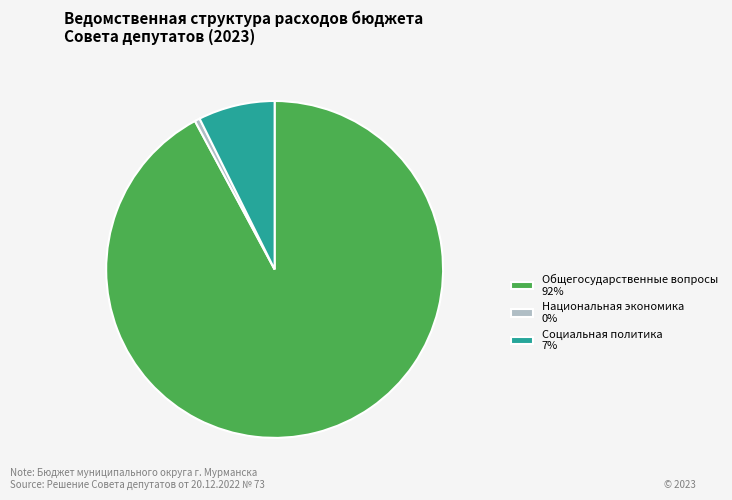

Combined, do Общегосударственные вопросы 92% and Социальная политика 7% account for over 50%?

Yes